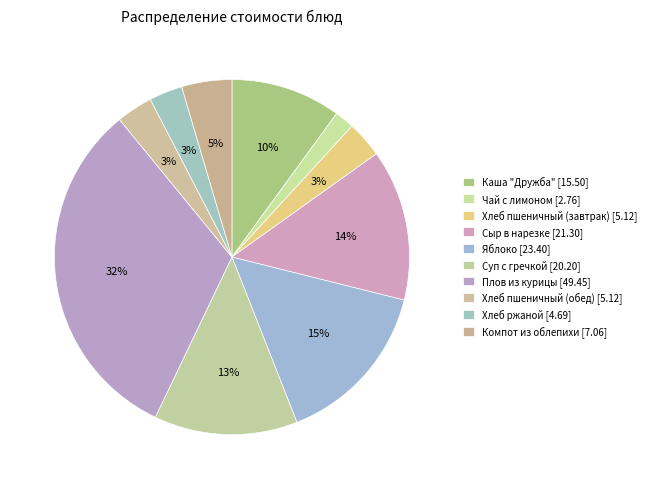

To the nearest percent, what is the combined percentage of Чай с лимоном and Суп с гречкой?

15%